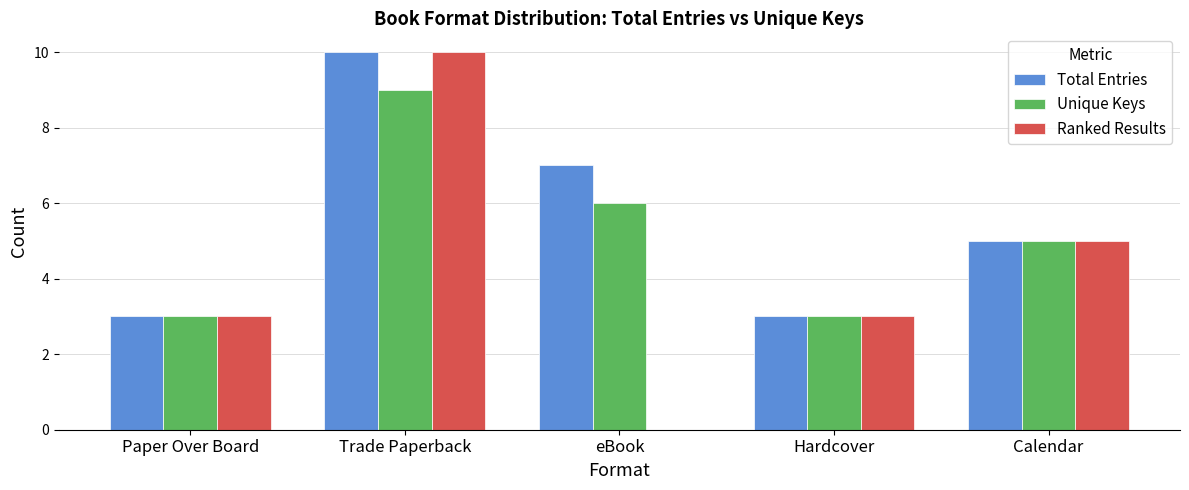

Is the value of Unique Keys at Calendar greater than the value of Total Entries at Paper Over Board?

Yes